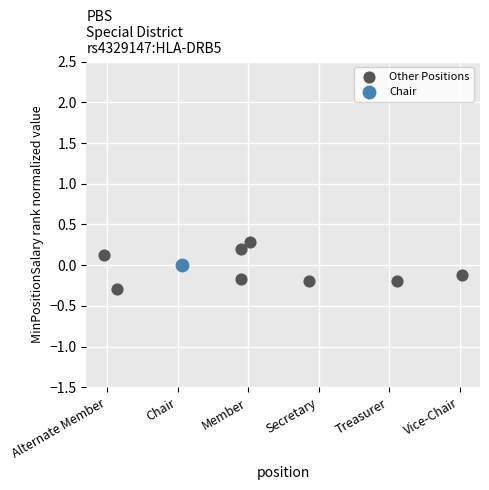

What are all the series names shown in the legend?

Other Positions, Chair